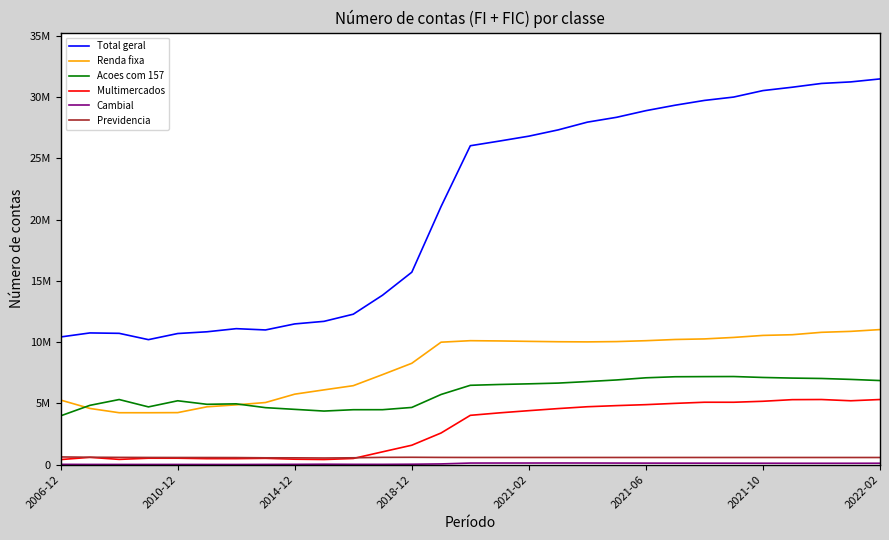

True or false: Cambial and Previdencia cross at least once.

False